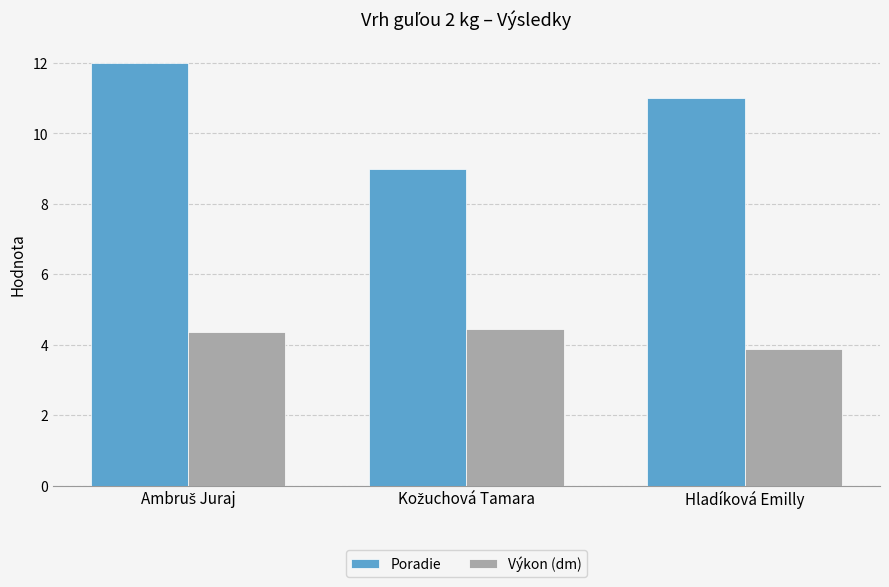

What is the approximate value of Poradie at Hladíková Emilly?

11.0